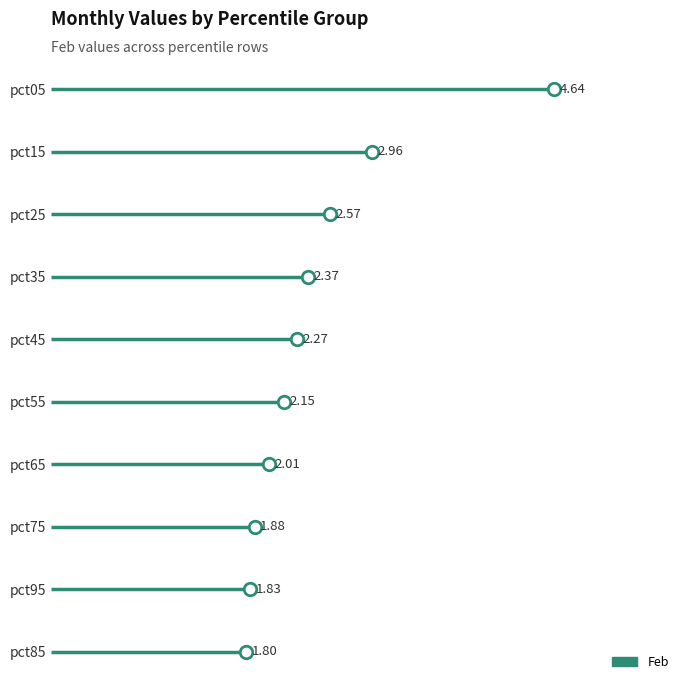

True or false: Feb and May cross at least once.

False